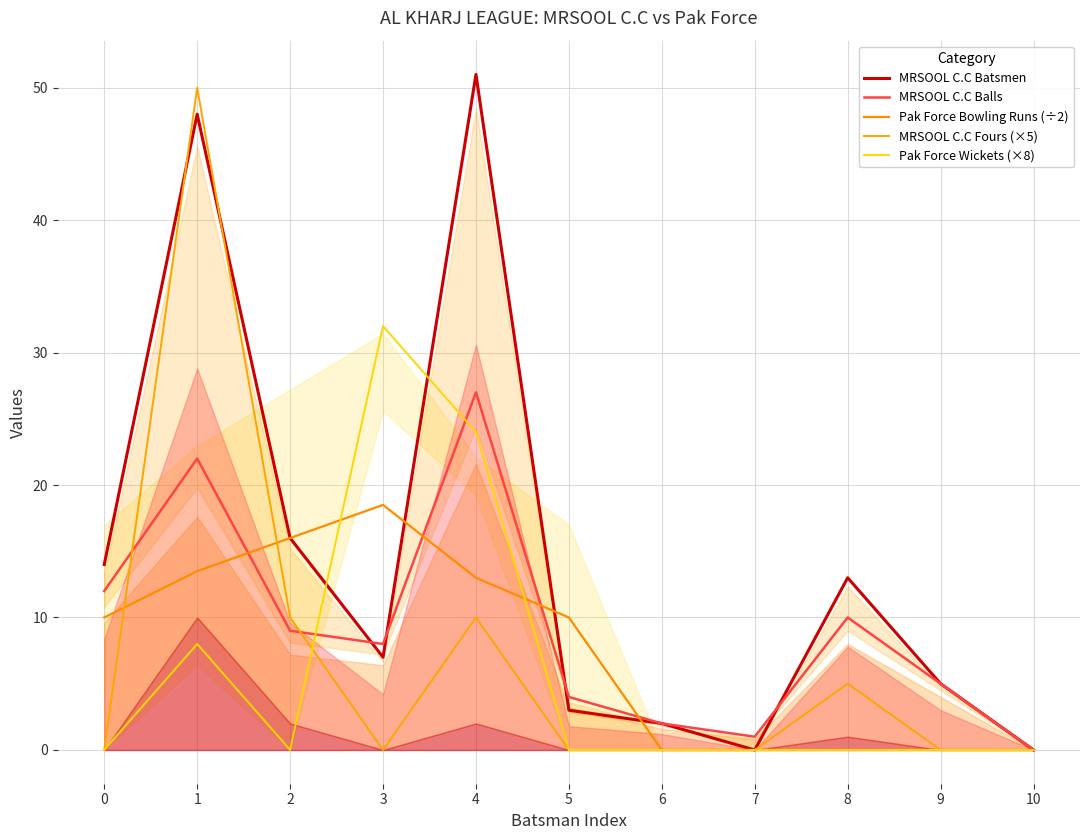

How many MRSOOL C.C Fours (×5) values are between 0 and 10?

10